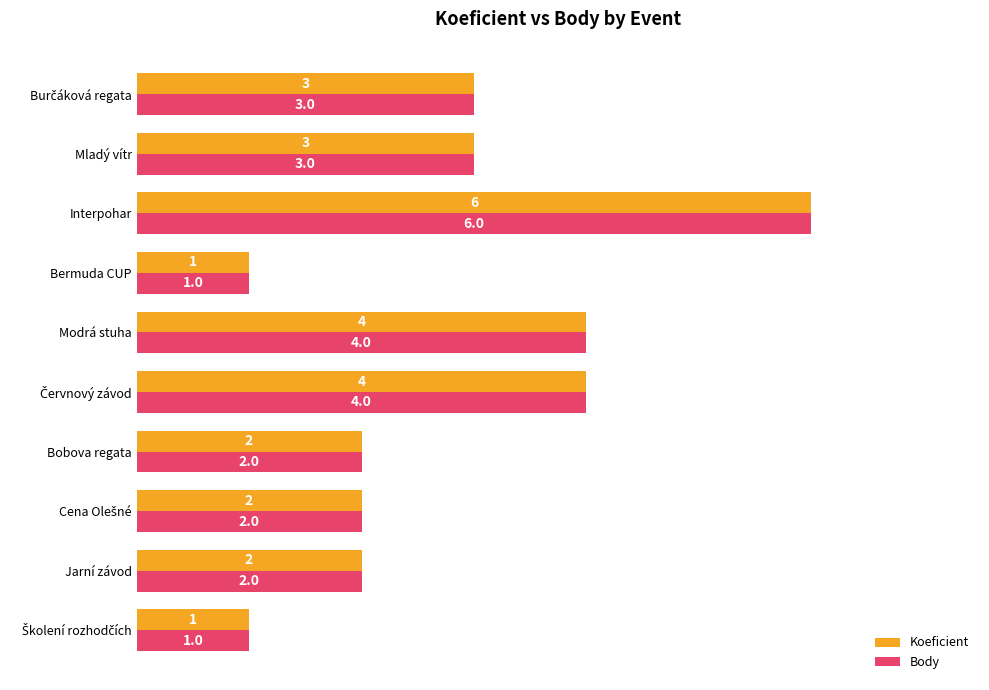

How many series are shown in this chart?

2